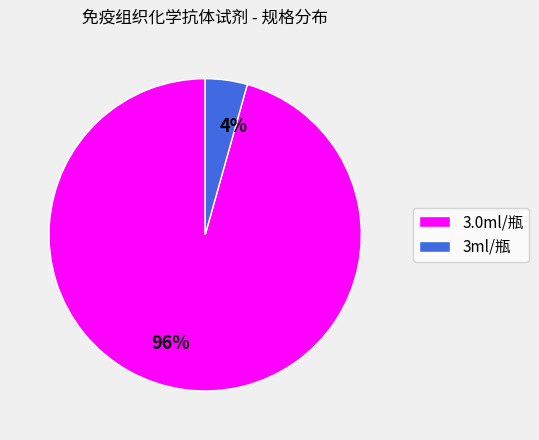

Does 3.0ml/瓶 account for over 50% of the chart?

Yes